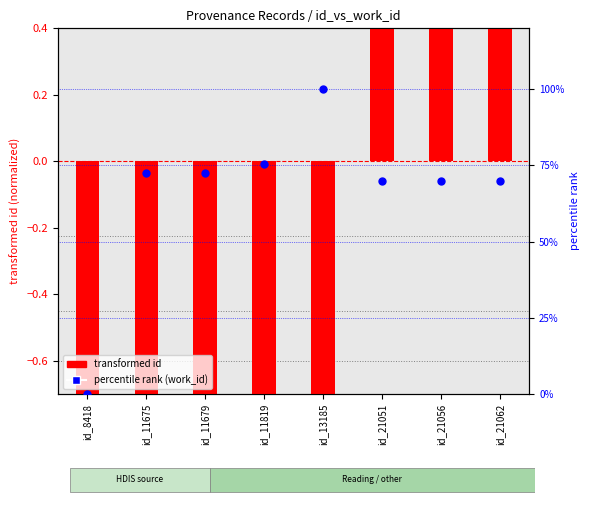

Which series contains the highest Y value?

percentile rank (work_id)